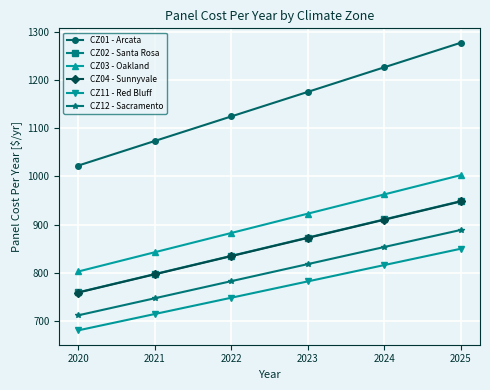

Is the value of CZ03 - Oakland at 2020 greater than the value of CZ02 - Santa Rosa at 2025?

No